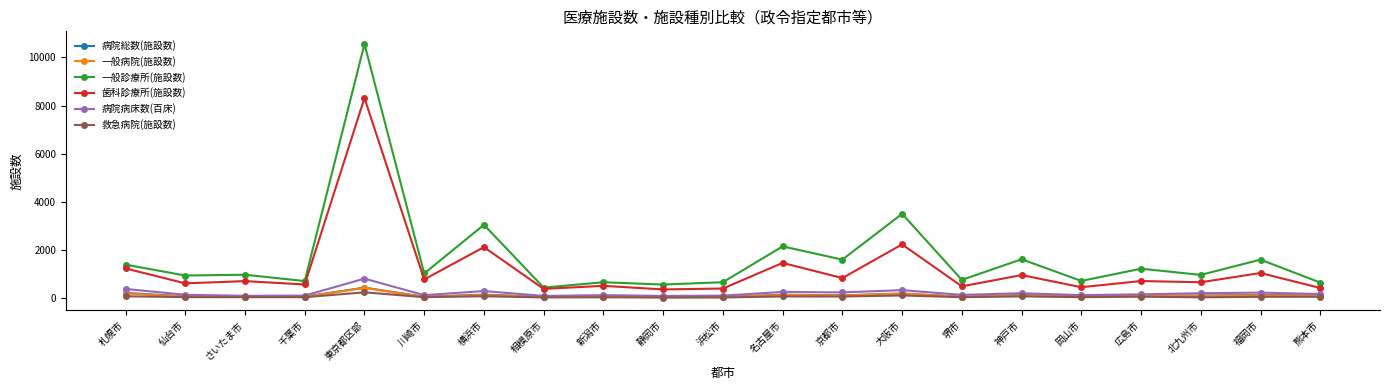

Which series has the largest total across all categories?

一般診療所(施設数)